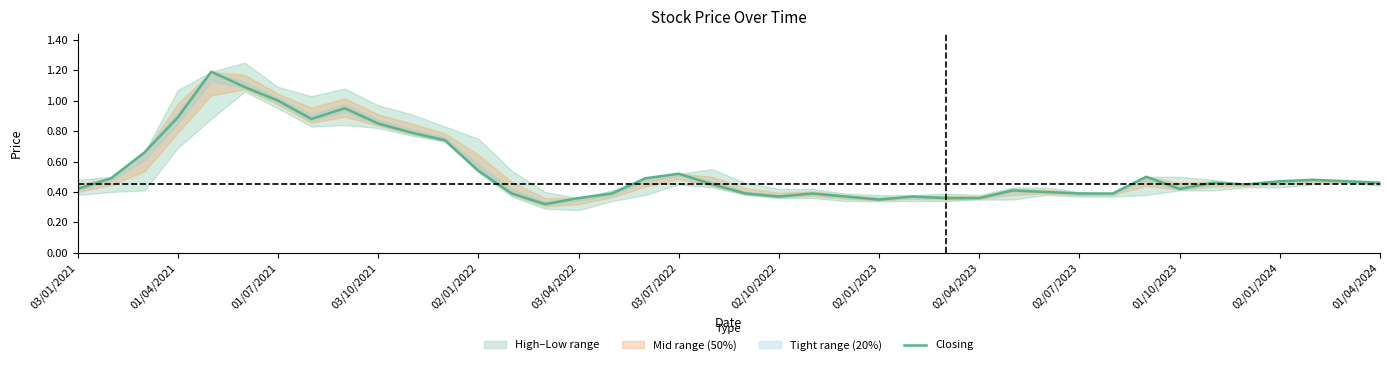

Is this an area chart (filled region under the line)?

No